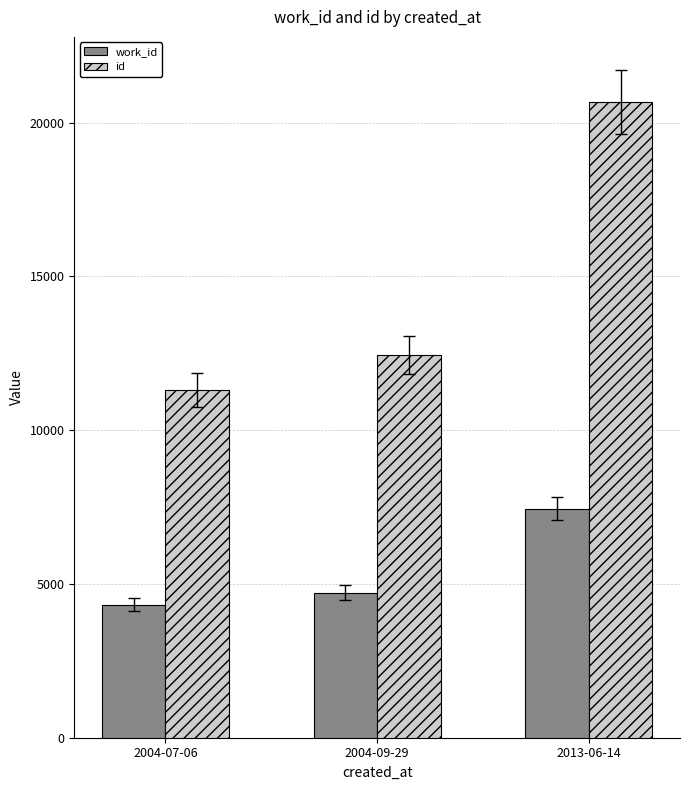

Which series has the largest range (max minus min)?

id